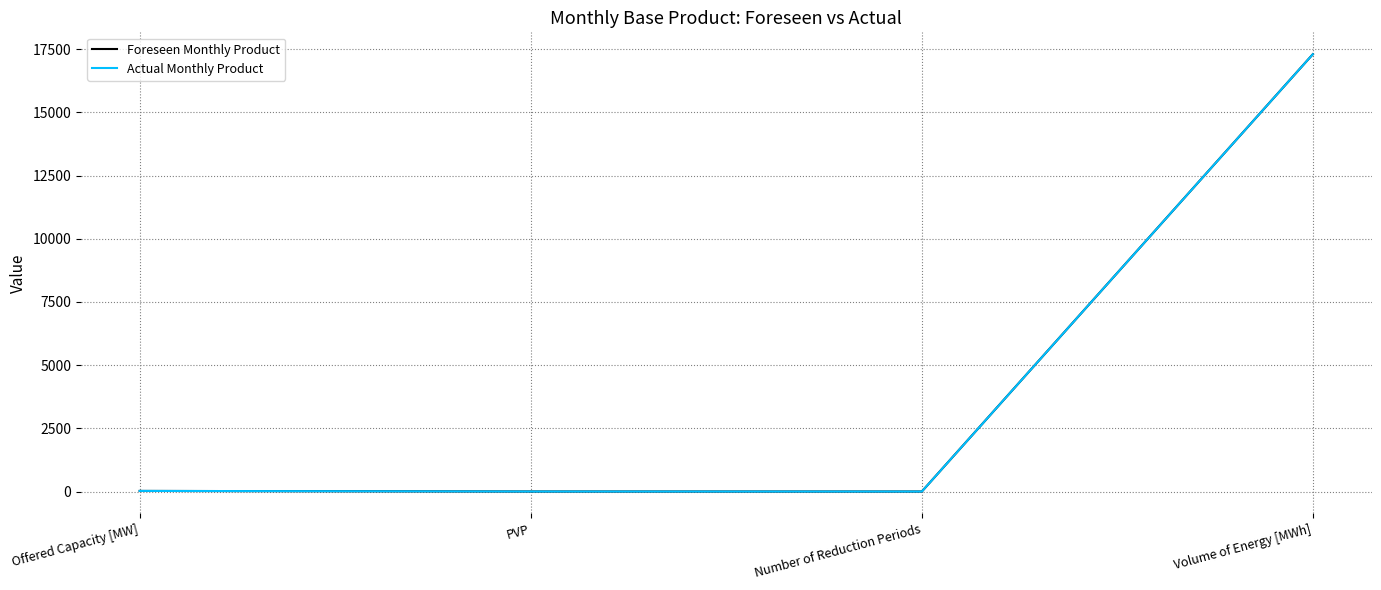

Does the chart display data point markers on the line(s)?

No